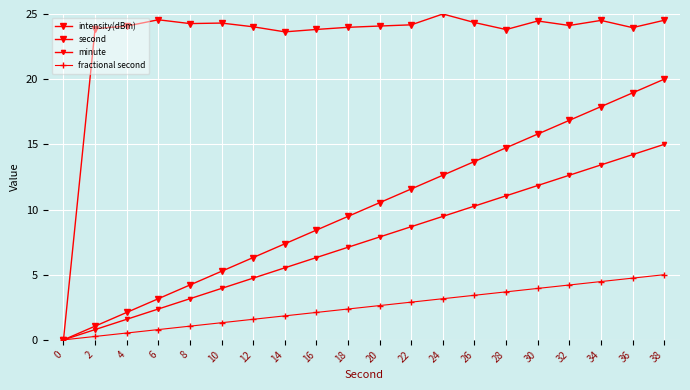

Does the chart have visible grid lines?

Yes